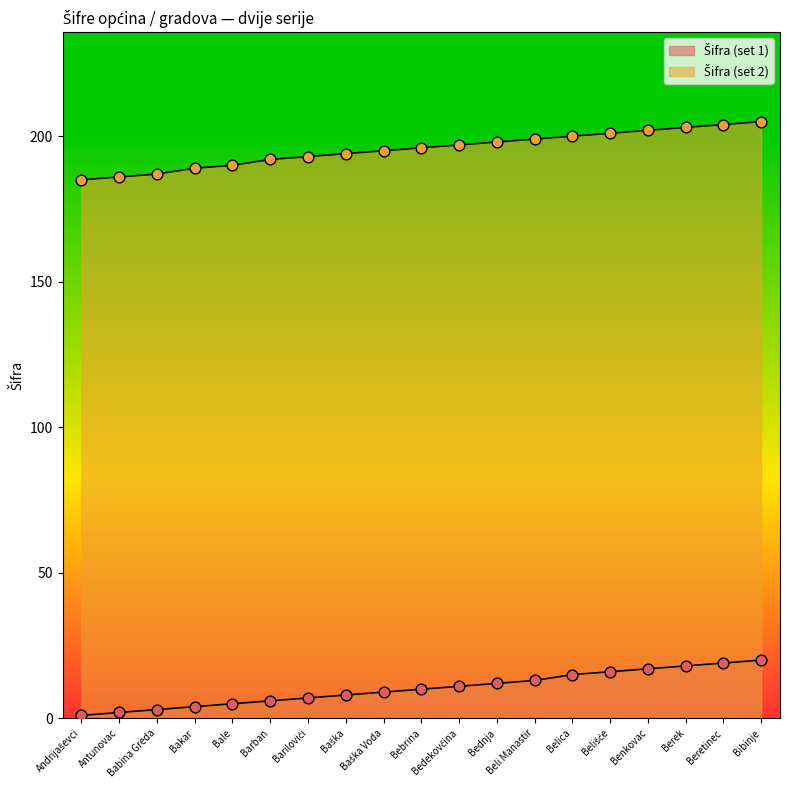

Which series has the largest total across all categories?

Šifra (set 2)